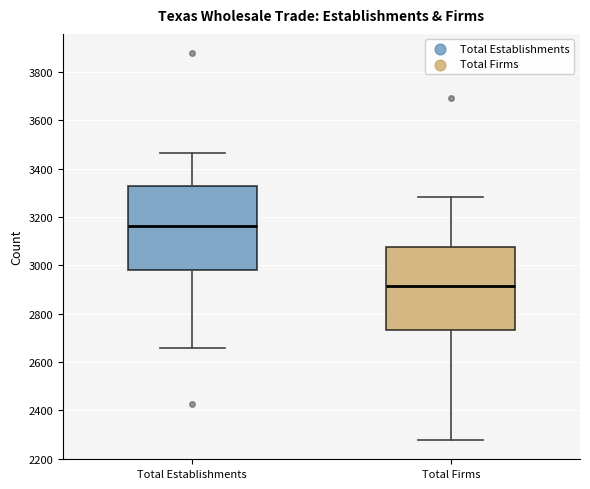

Reading left to right, read every box against the y-axis: the position of its median line, the range the box covers, and the ends of its whiskers. The values are not printed on the chart, so give them approximately, as read against the axis.

Total Establishments: median 3160, box 2980 to 3320, whiskers 2660 to 3460
Total Firms: median 2920, box 2740 to 3080, whiskers 2280 to 3280